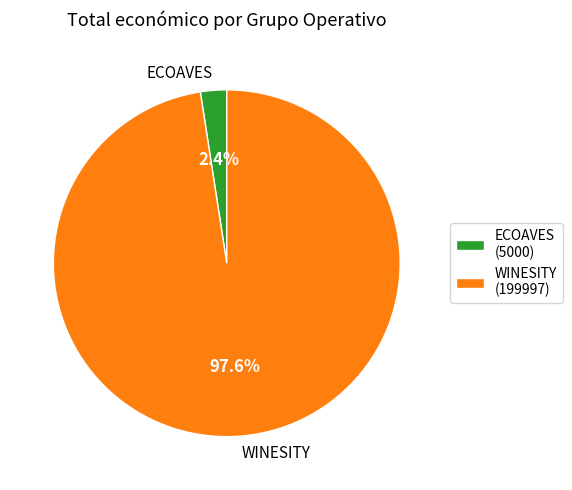

What is the largest slice in the pie chart?

WINESITY